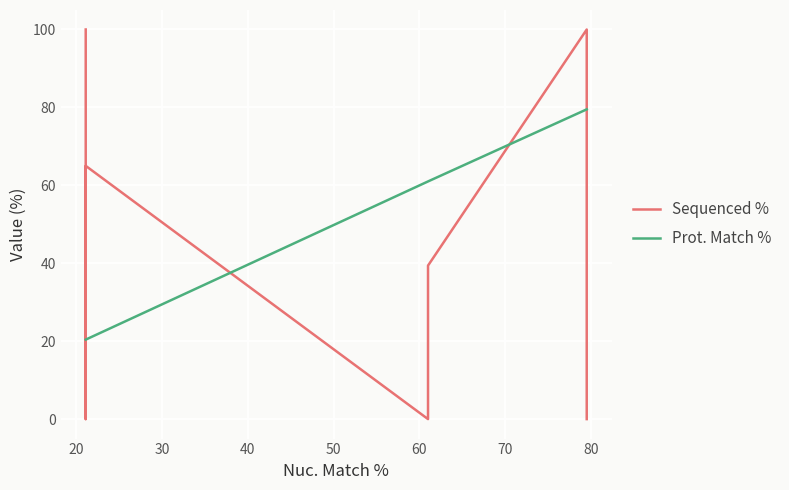

Reading left to right, extract all data points from this chart.

Sequenced %: 100.0	0.0	65.0	0.0	0.0	39.4	100.0	18.5	0.0
Prot. Match %: 20.4	20.4	20.4	61.0	61.0	61.0	79.5	79.5	79.5